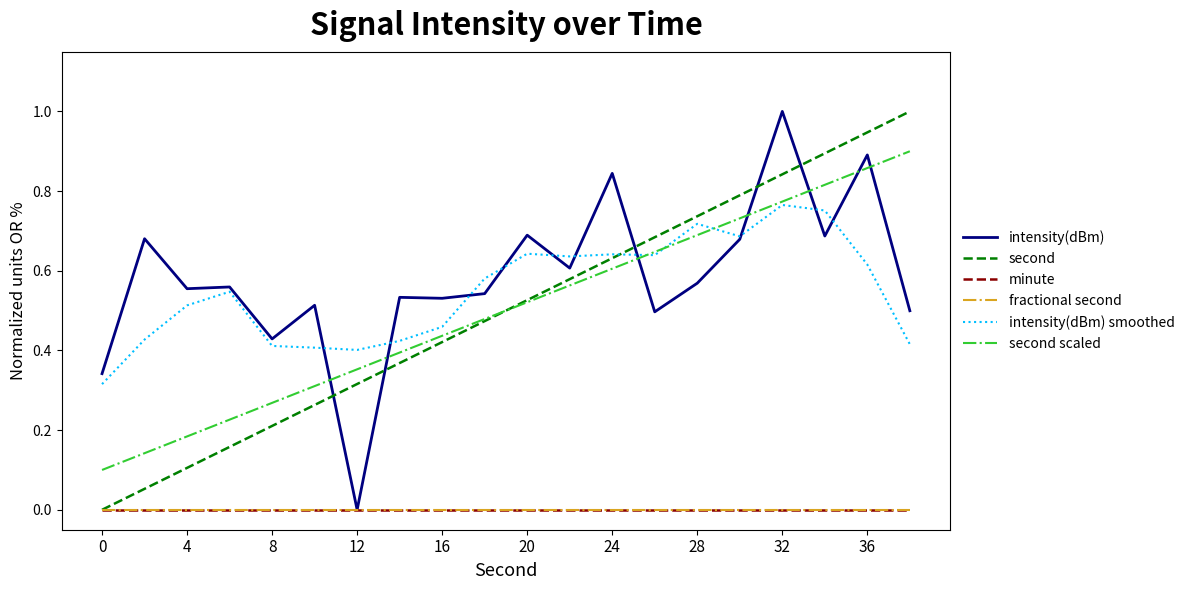

Does the chart display data point markers on the line(s)?

No